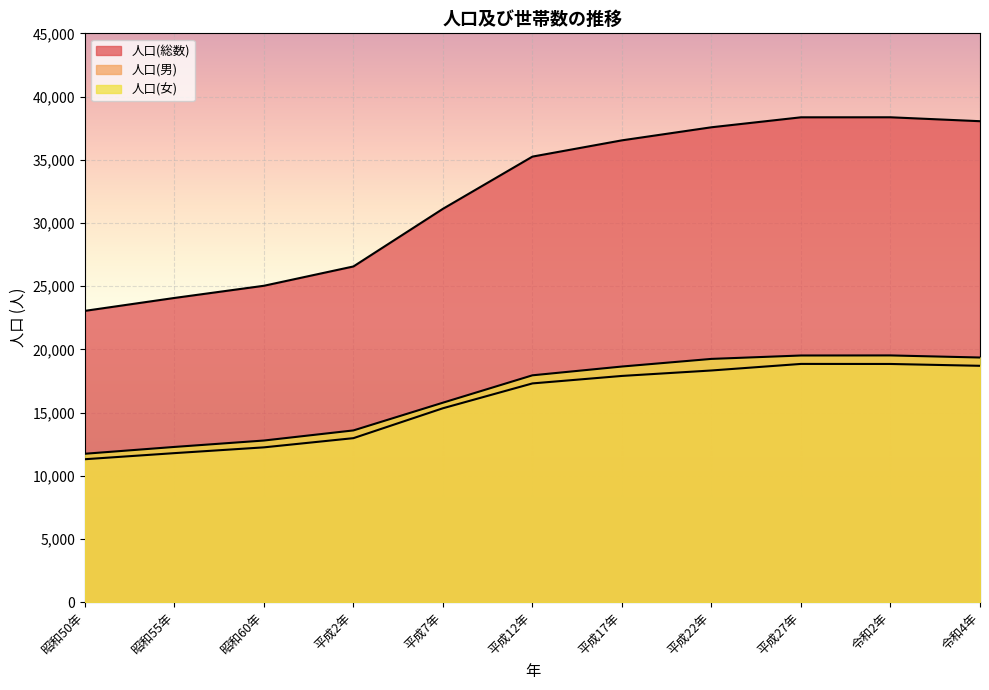

How many lines are shown in the chart?

3